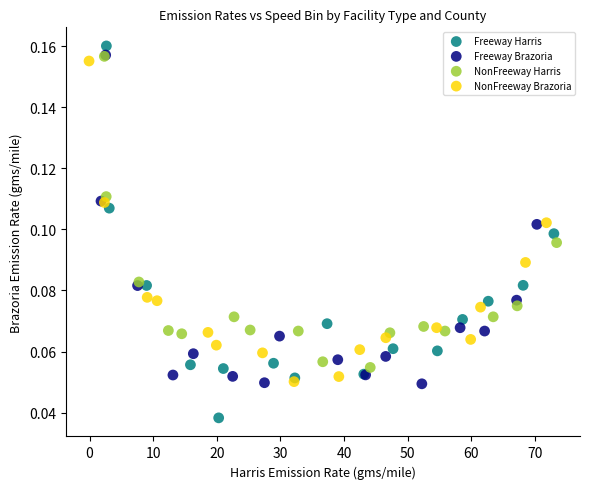

What are all the series names shown in the legend?

Freeway Harris, Freeway Brazoria, NonFreeway Harris, NonFreeway Brazoria